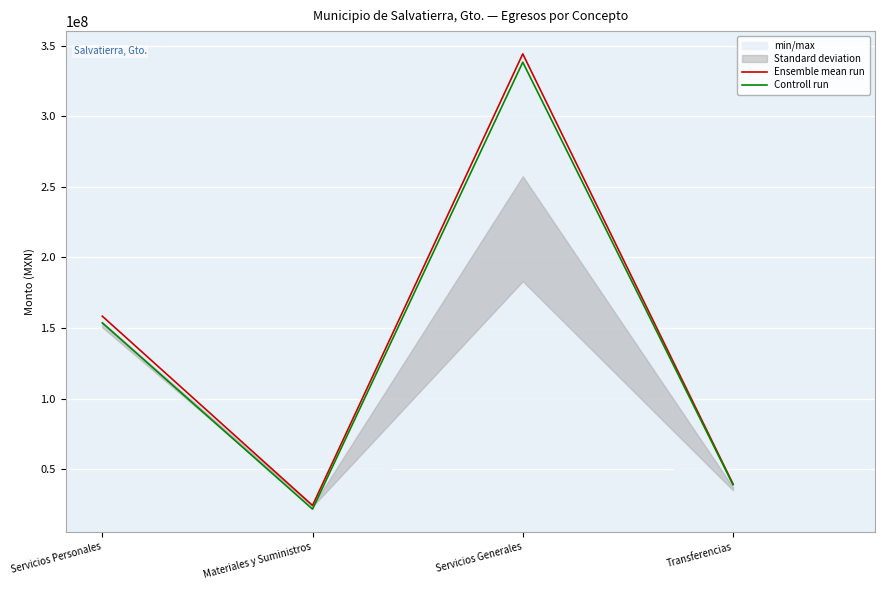

At how many categories does at least one series exceed 109711190?

2